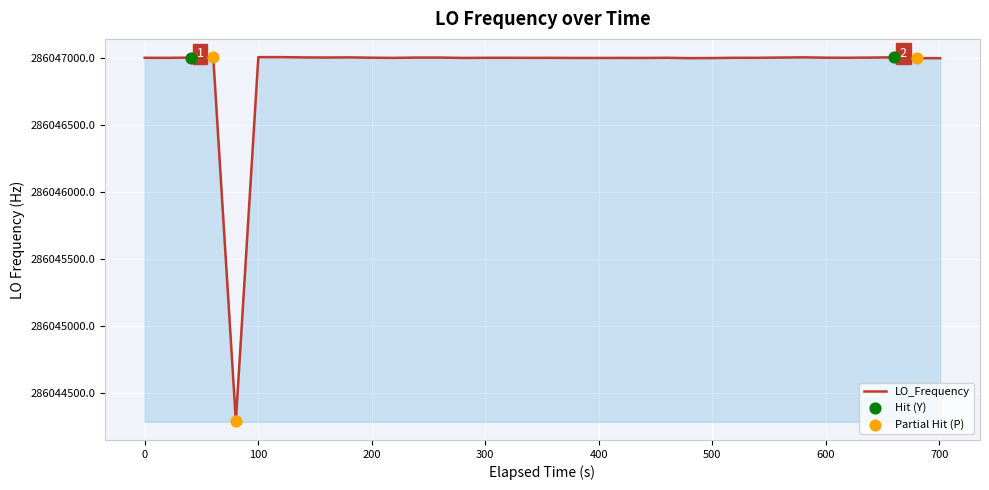

What is the difference between the maximum and minimum values?

2714.7